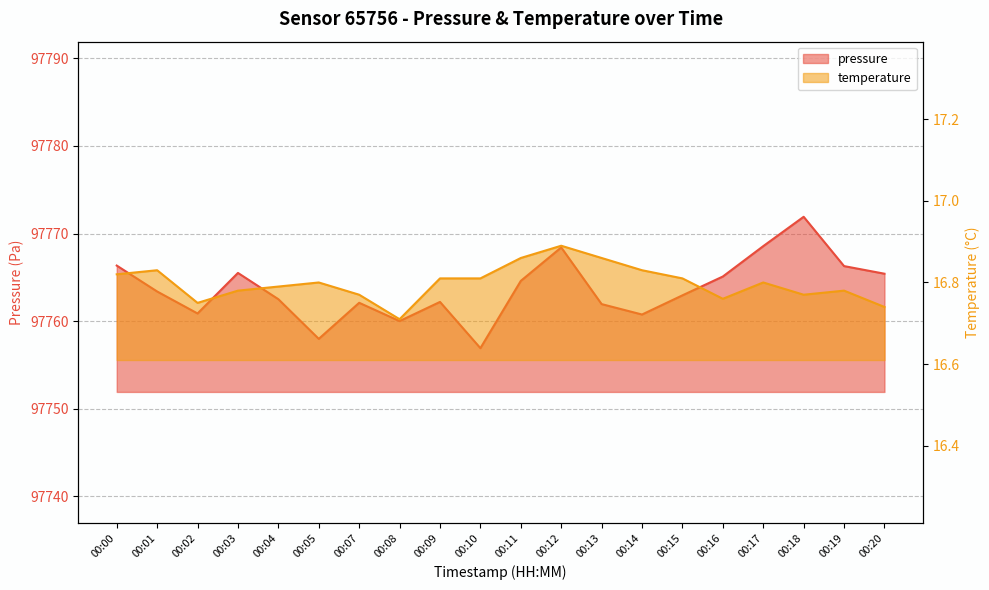

The value of pressure at 00:11 is 97764.6. True or false?

True